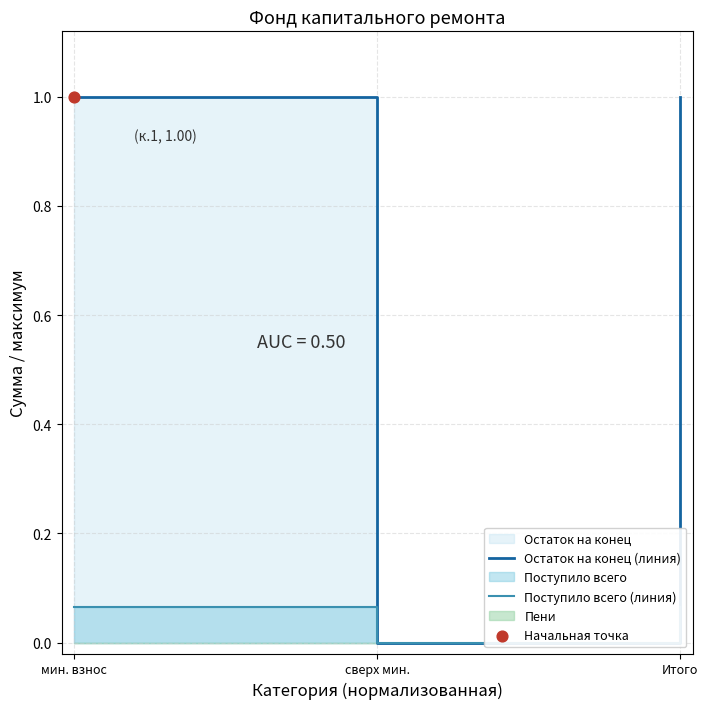

What is the total value across all series at мин. взнос?

1.1